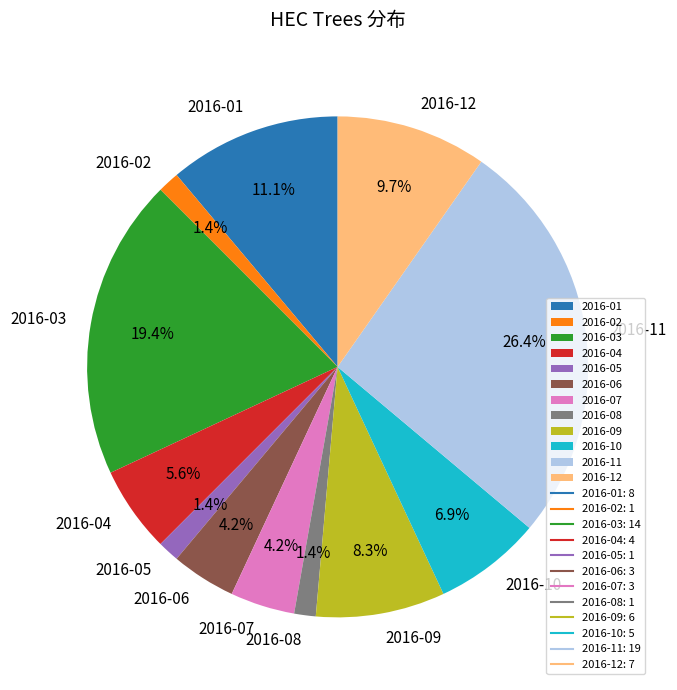

Does 2016-02 account for over 50% of the chart?

No